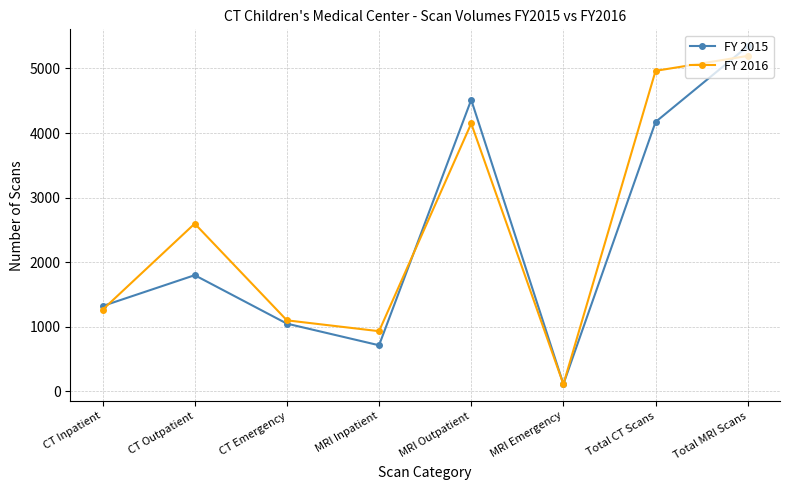

What is the total value across all series at Total MRI Scans?

10538